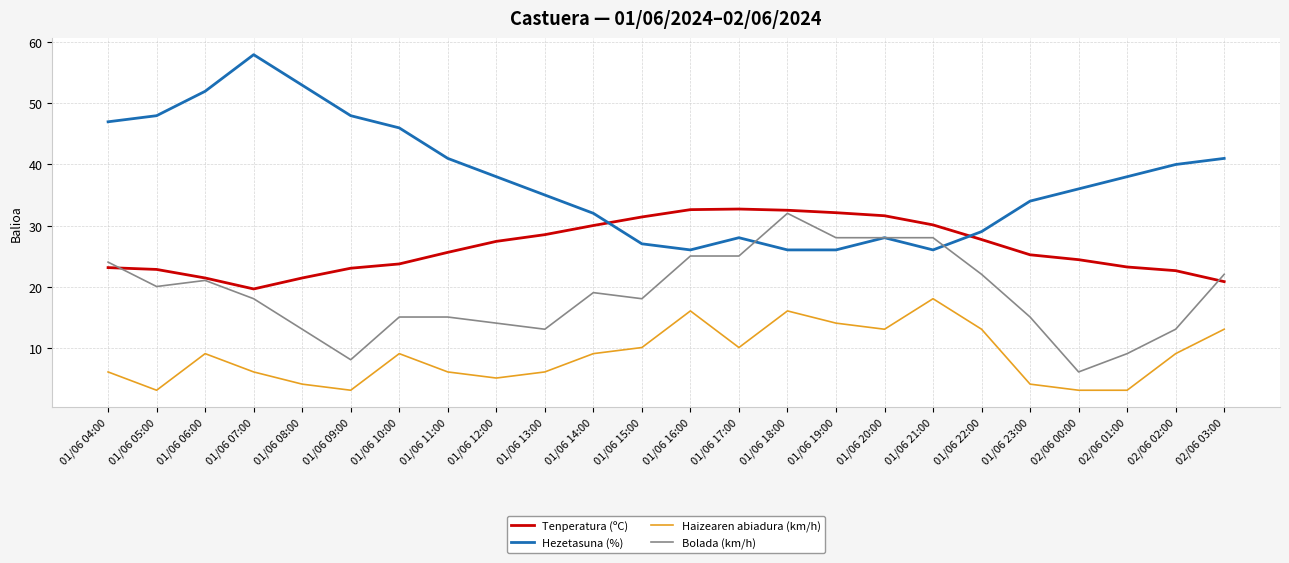

Rank the series at 01/06 23:00 from highest to lowest value.

Hezetasuna (%), Tenperatura (ºC), Bolada (km/h), Haizearen abiadura (km/h)